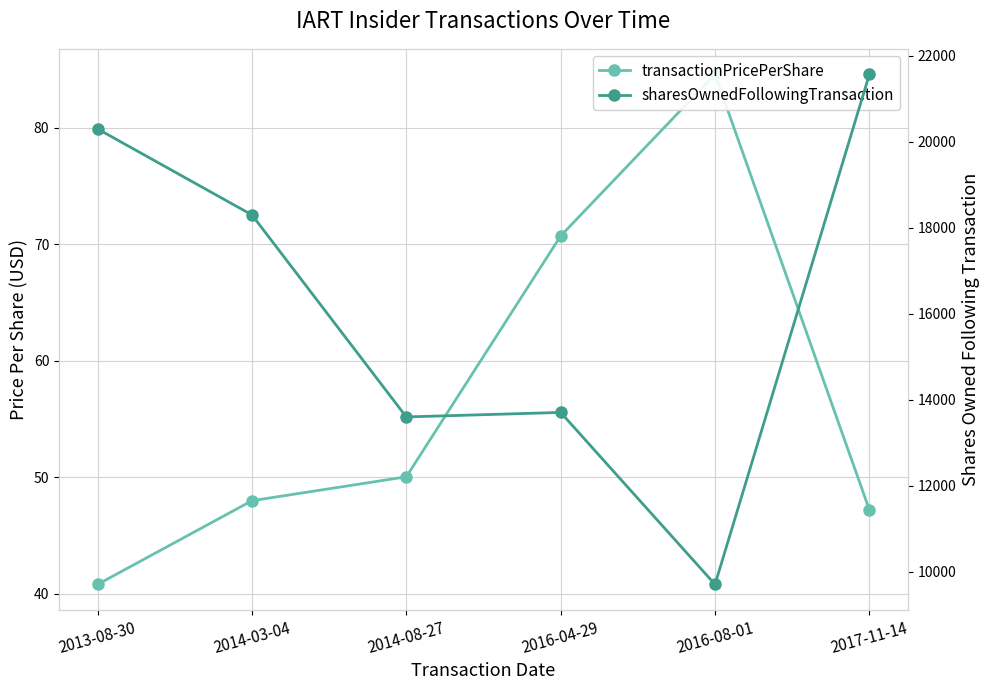

Which series has the largest total across all categories?

sharesOwnedFollowingTransaction